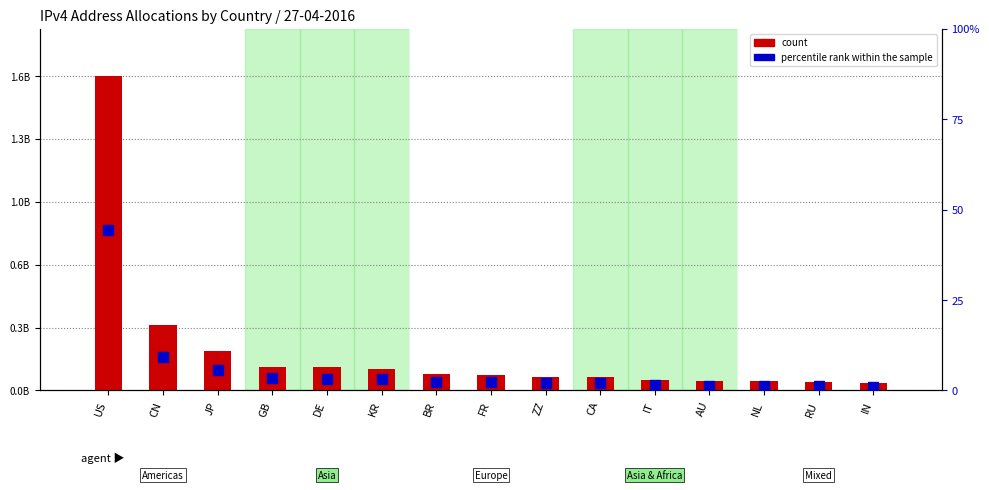

Between JP and ZZ, which is larger?

JP